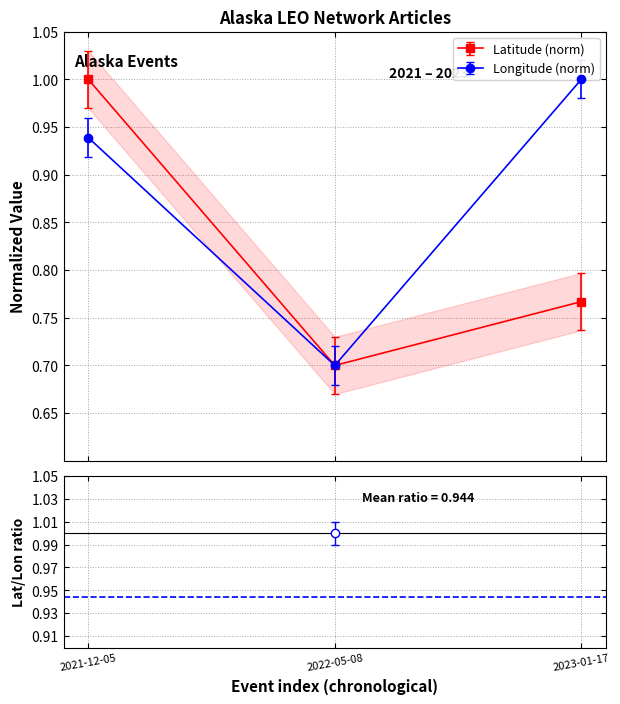

Count the number of categories in the chart.

3